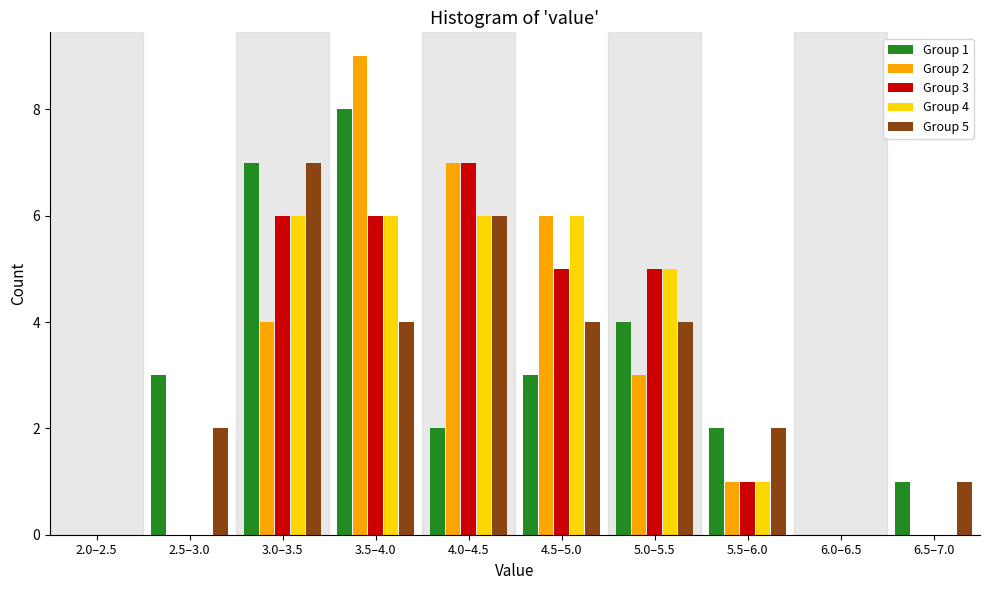

The Group 3 series shows 3 at 5.0–5.5. True or false?

False